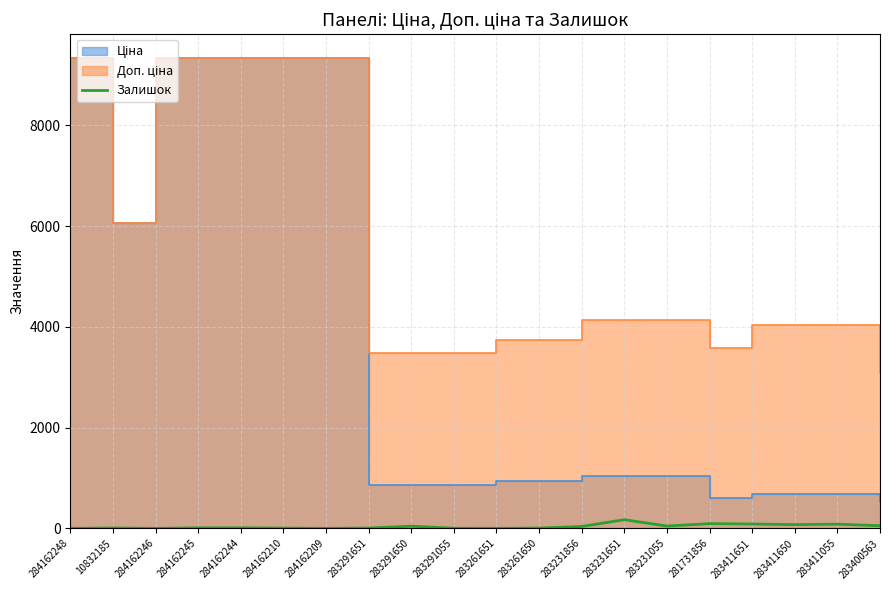

Rank the categories by value from highest to lowest.

283231651, 281731856, 283411651, 283411055, 283411650, 283400563, 283231055, 283291650, 283231856, 284162245, 284162244, 10832185, 283291651, 284162210, 283261650, 283291055, 283261651, 284162248, 284162246, 284162209